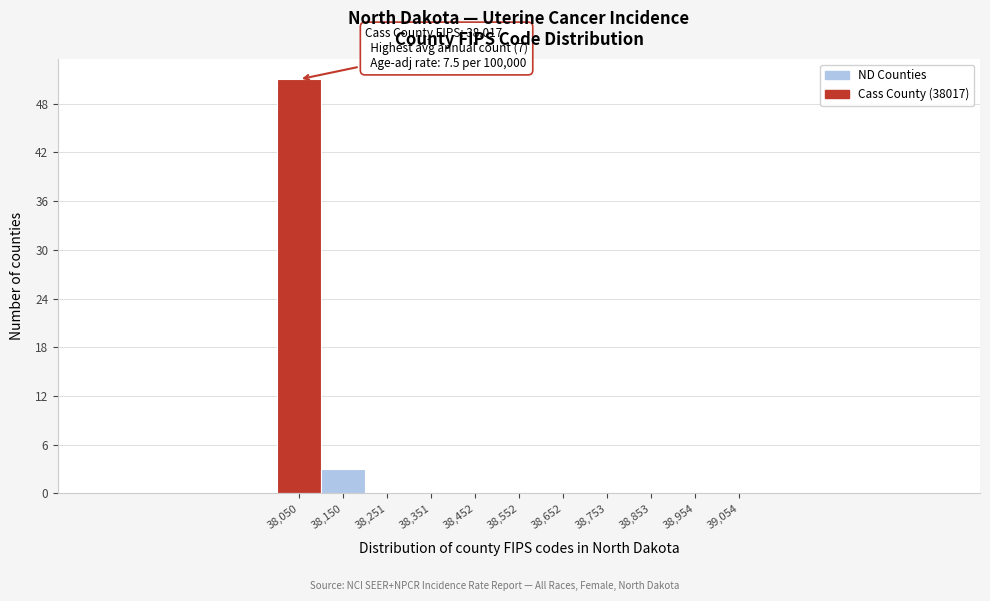

Over which range of the x-axis is the bar tallest?

38000 to 38100